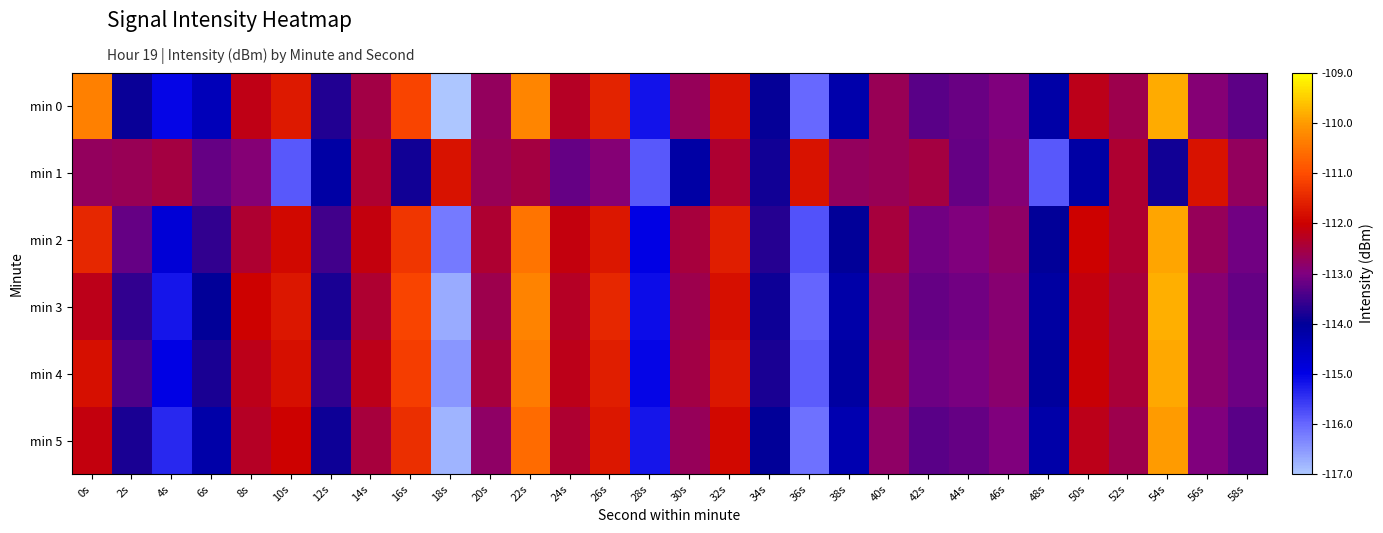

What is the difference between the highest and lowest values at 50s?

2.2